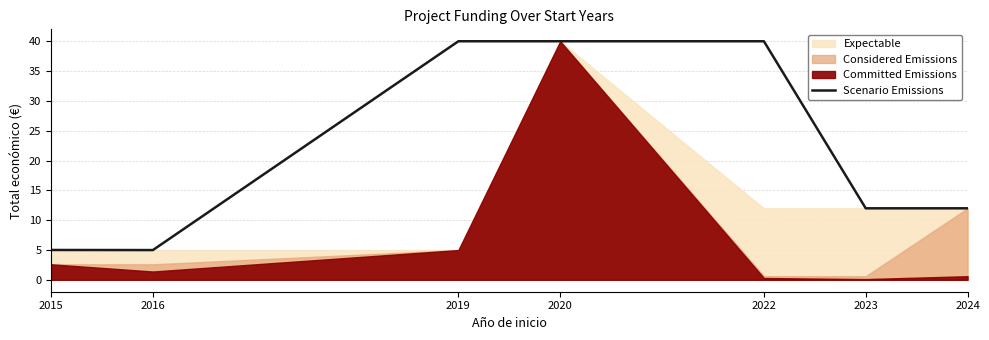

What is the sum of all values?

154.0